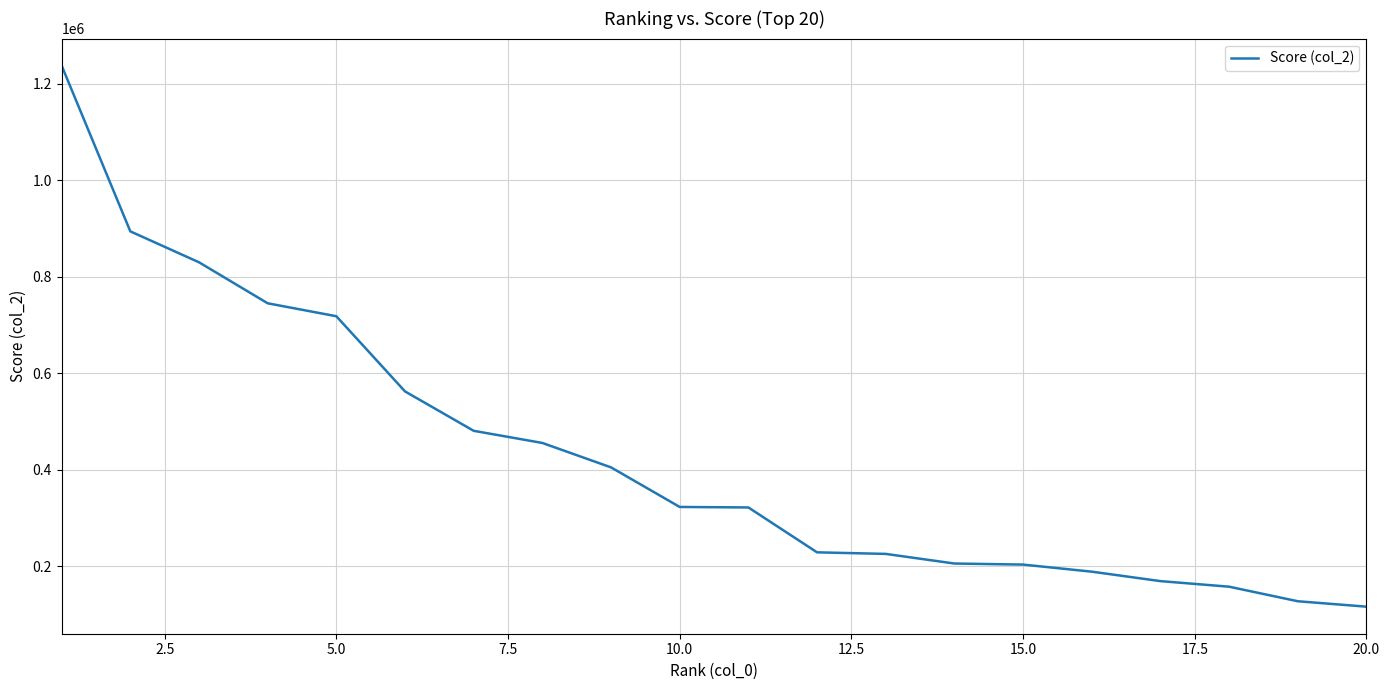

Does the chart have visible grid lines?

Yes